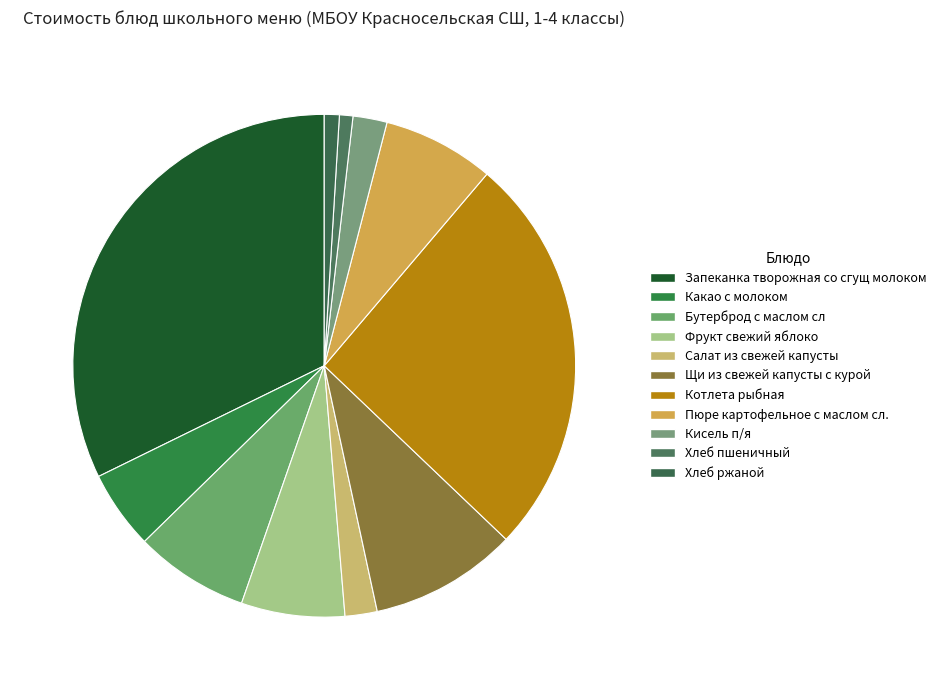

How many slices are in this pie chart?

11